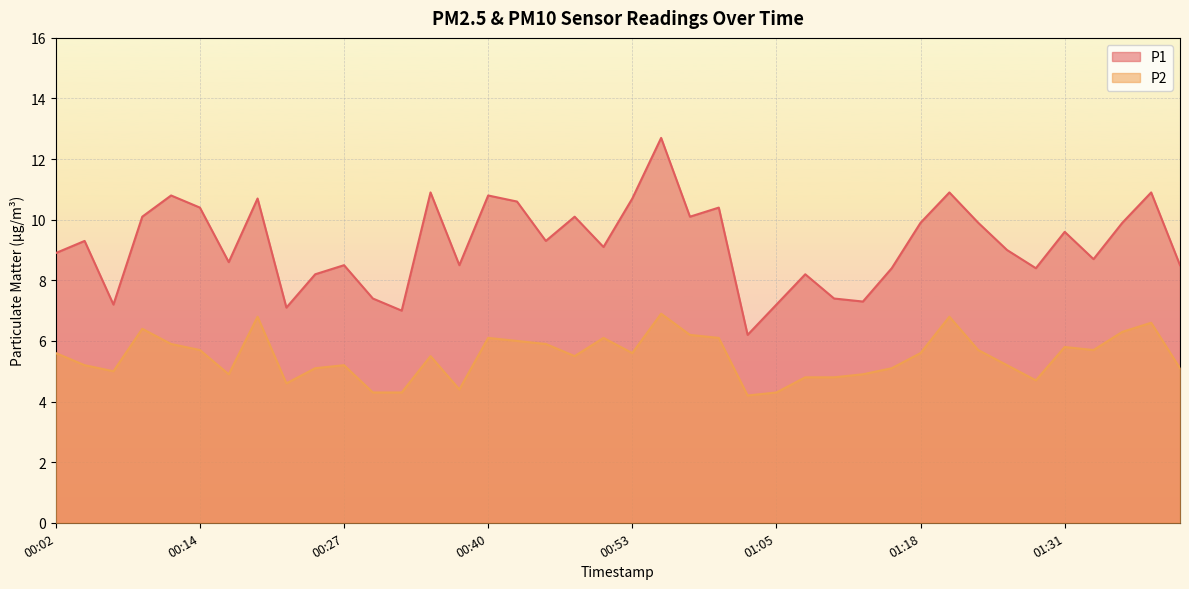

What is the minimum value shown in the chart?

4.2